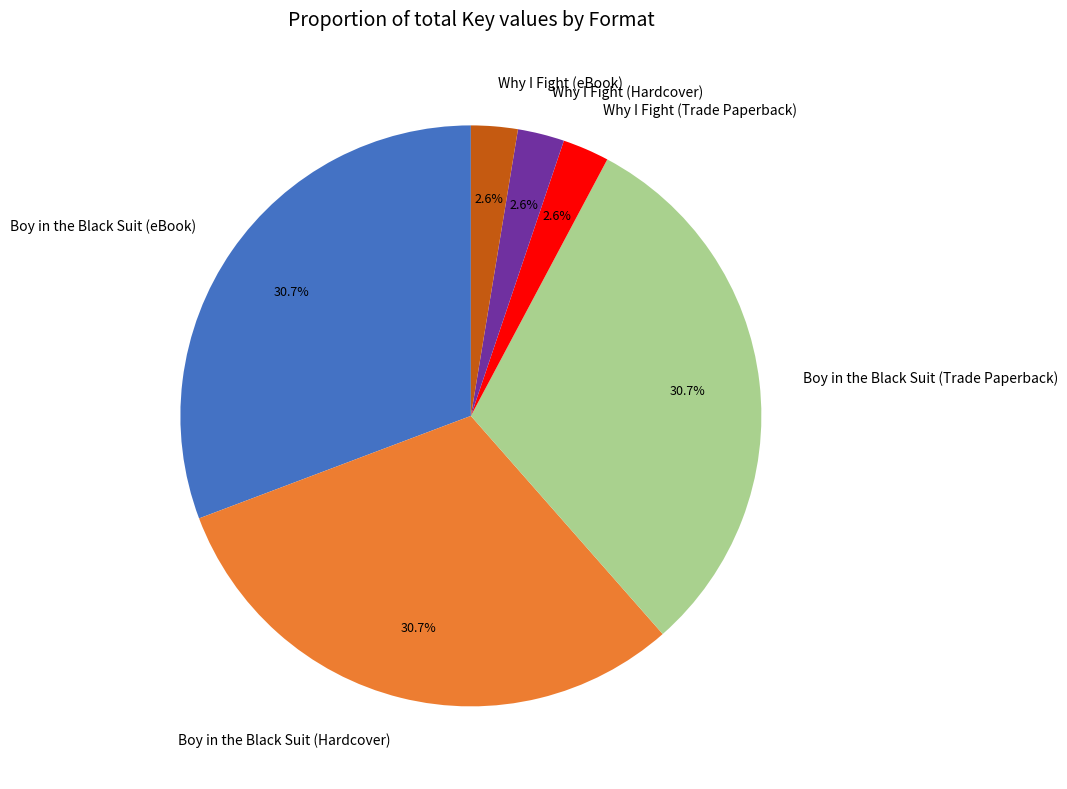

Between Boy in the Black Suit (Trade Paperback) and Why I Fight (Hardcover), which is larger?

Boy in the Black Suit (Trade Paperback)